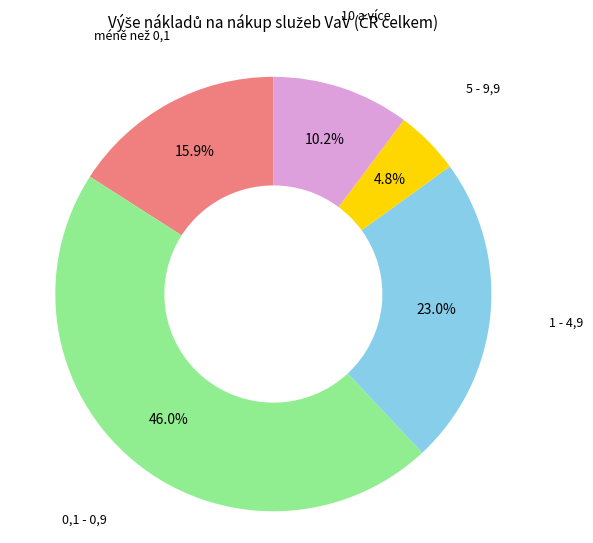

Count the number of slices in the pie.

5